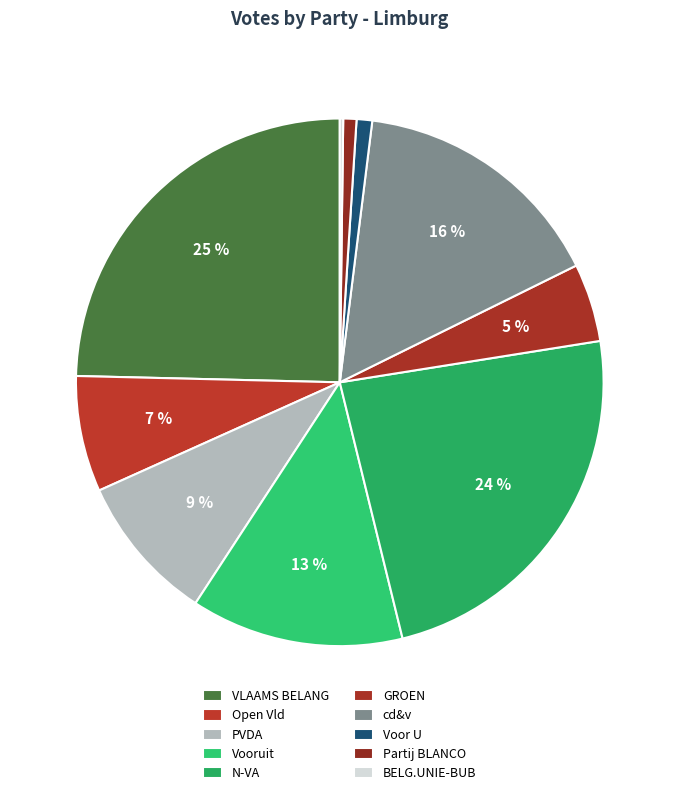

Is there any slice that represents more than half of the pie?

No